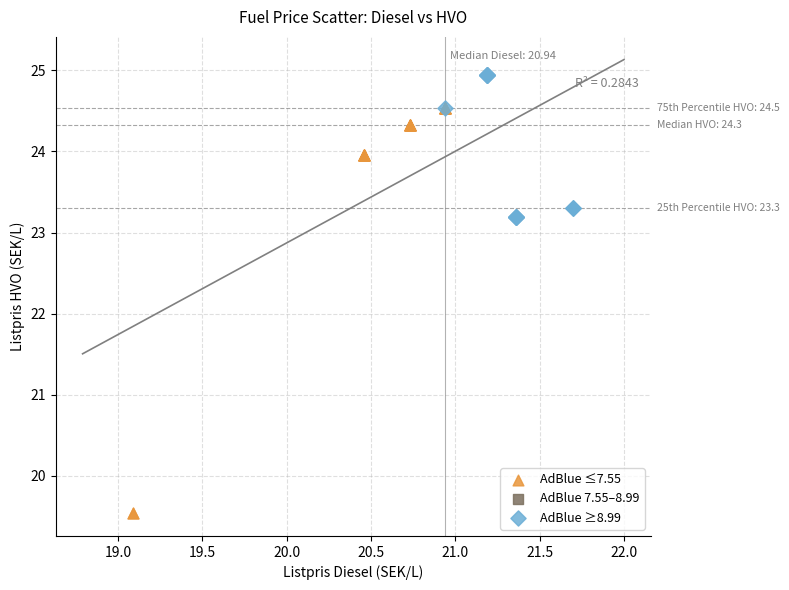

Which series reaches the maximum Y coordinate?

AdBlue ≥8.99